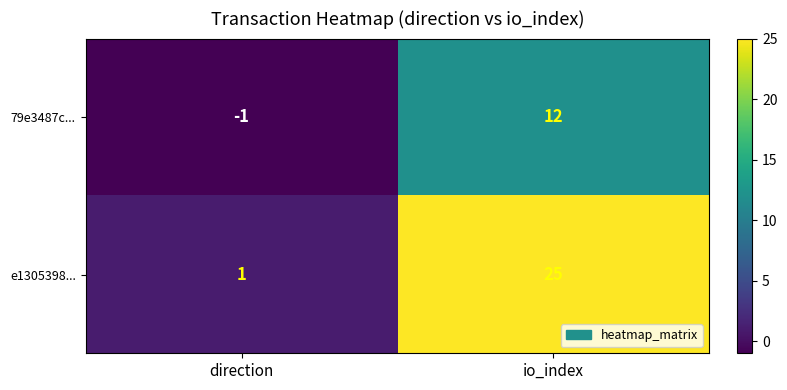

What is the difference between the maximum and minimum values in the 79e3487c... series?

13